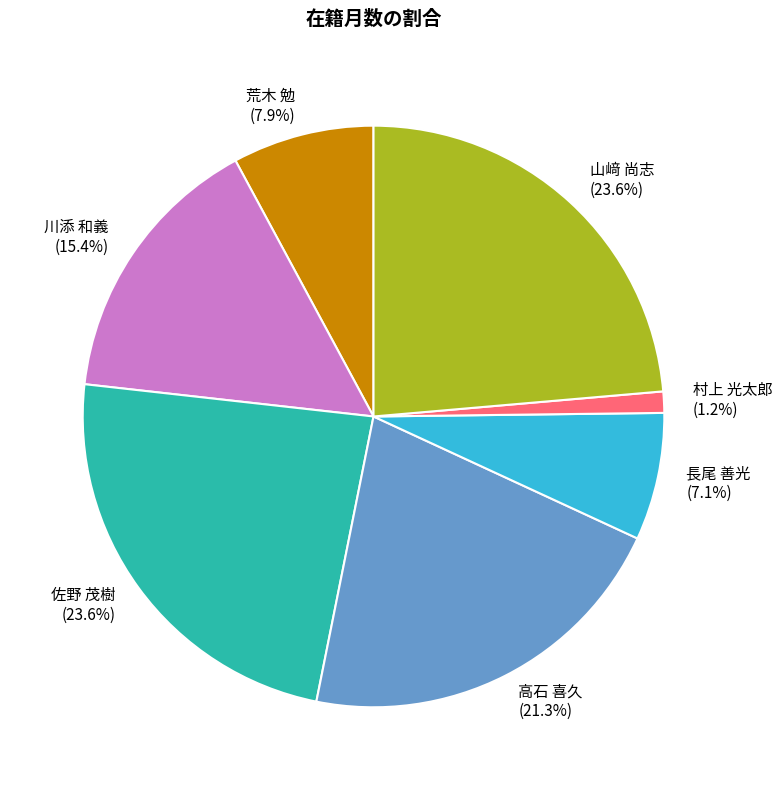

What percentage is NOT represented by 佐野 茂樹?

76.4%